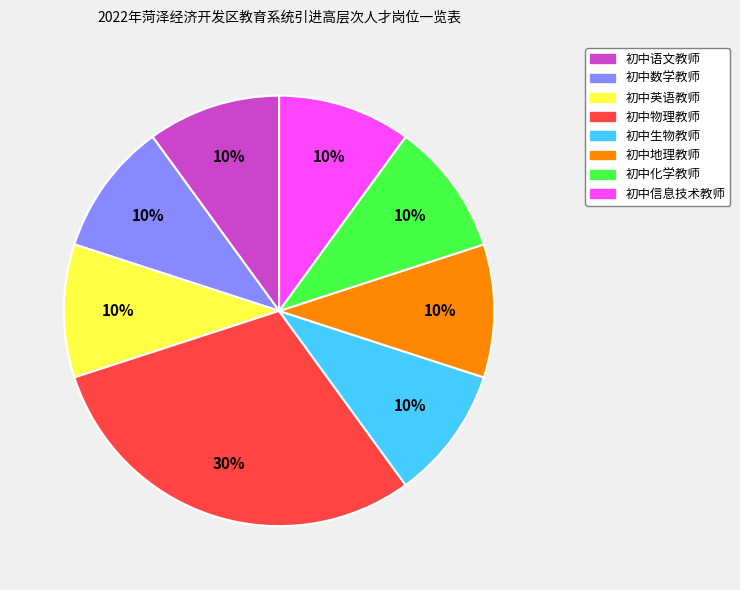

How many segments does this pie chart have?

8